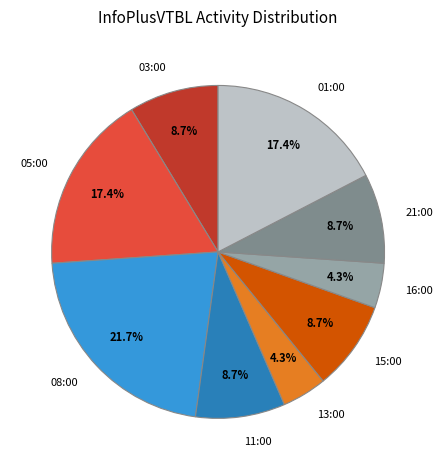

To the nearest percent, what is the average slice percentage?

11%